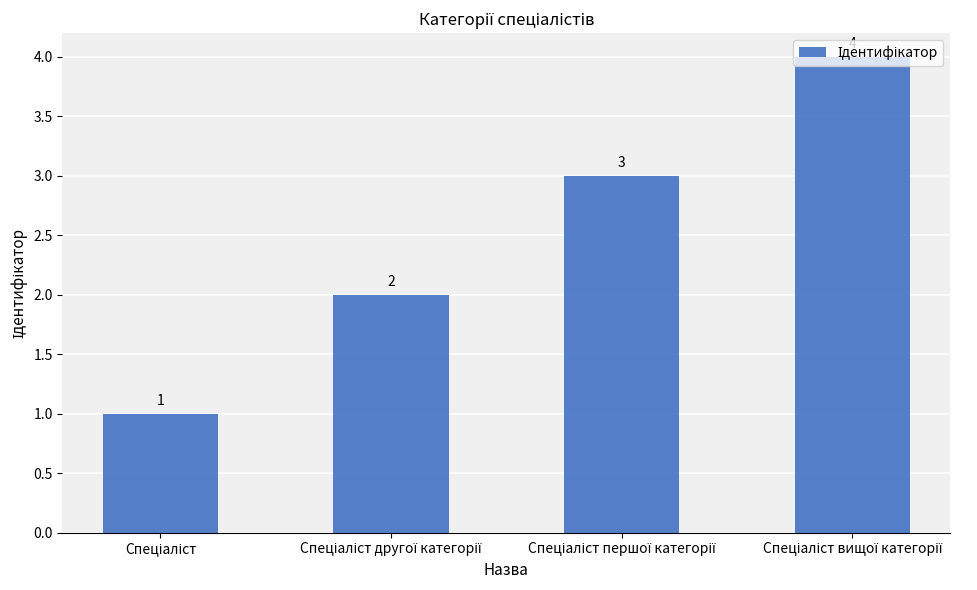

Count the values in the range 2 to 4.

3